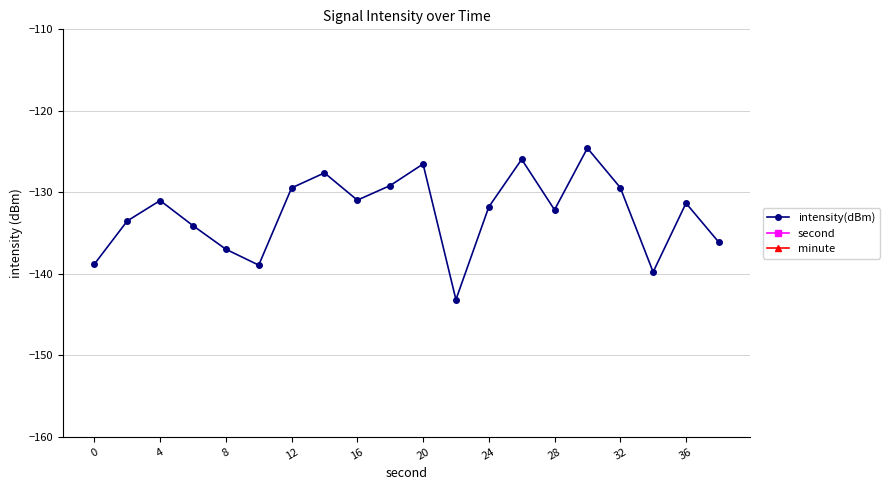

True or false: intensity(dBm) has a value of -131.3 at 36.

True